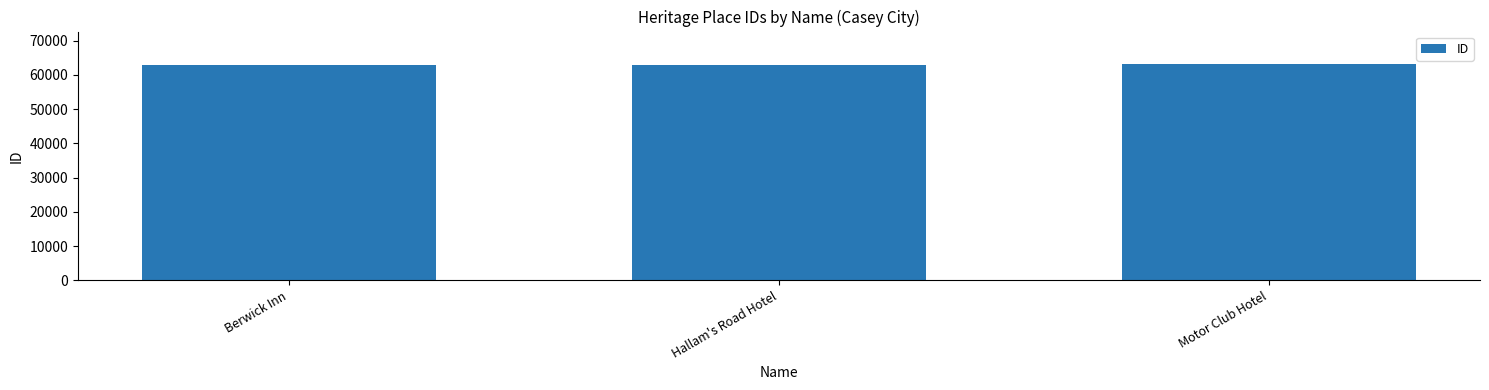

What is the average value?

62995